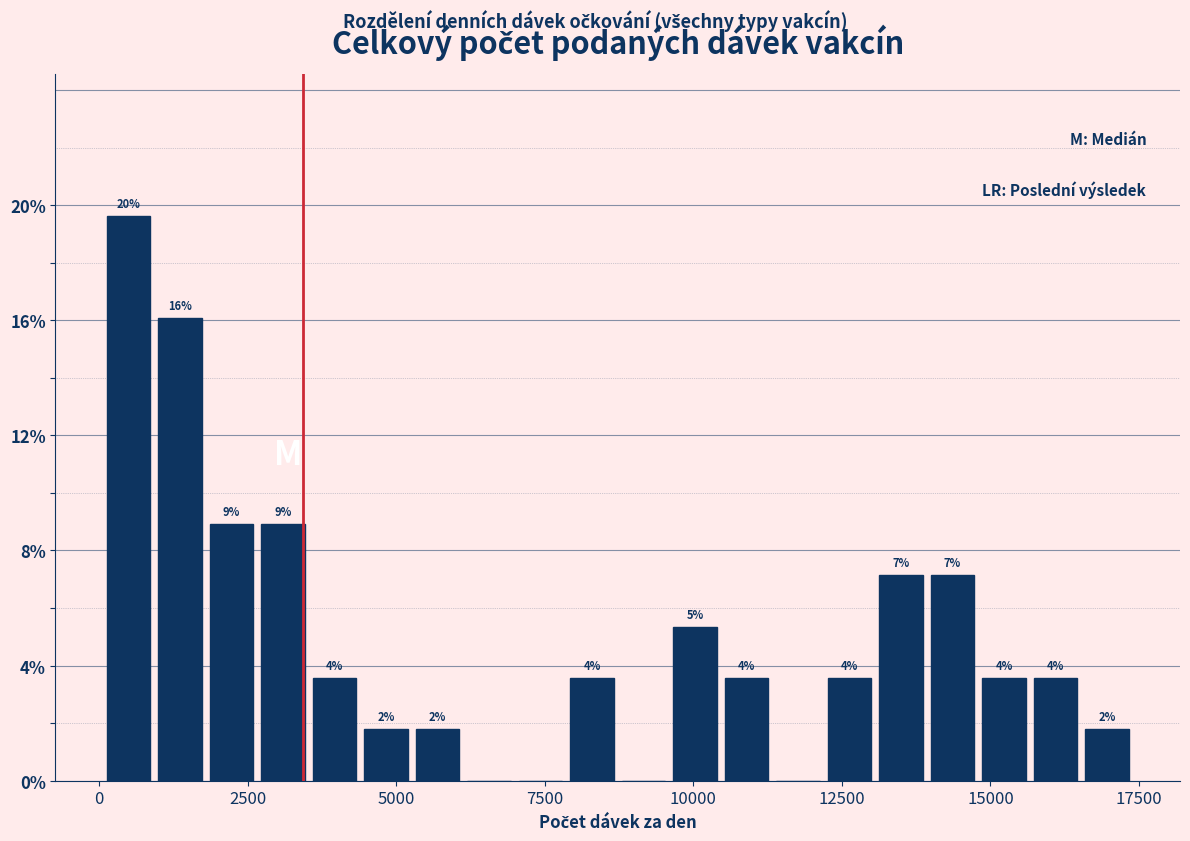

Read against the x-axis, roughly where is the centre of the tallest bar?

500